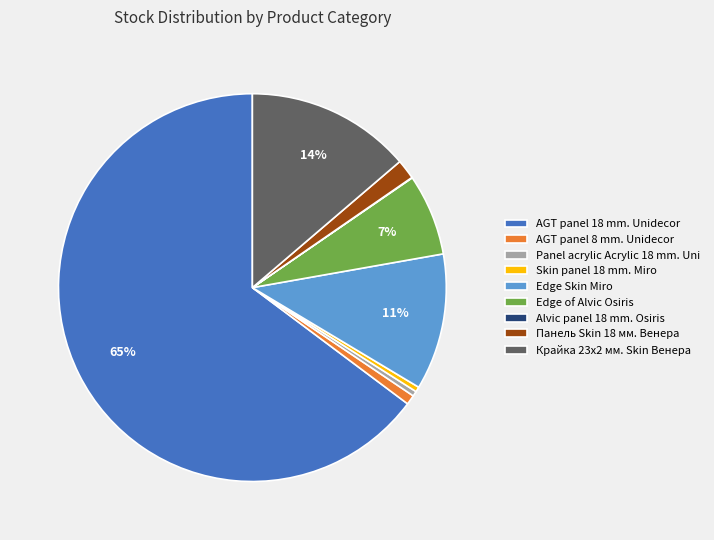

Does AGT panel 18 mm. Unidecor represent more than half of the total?

Yes